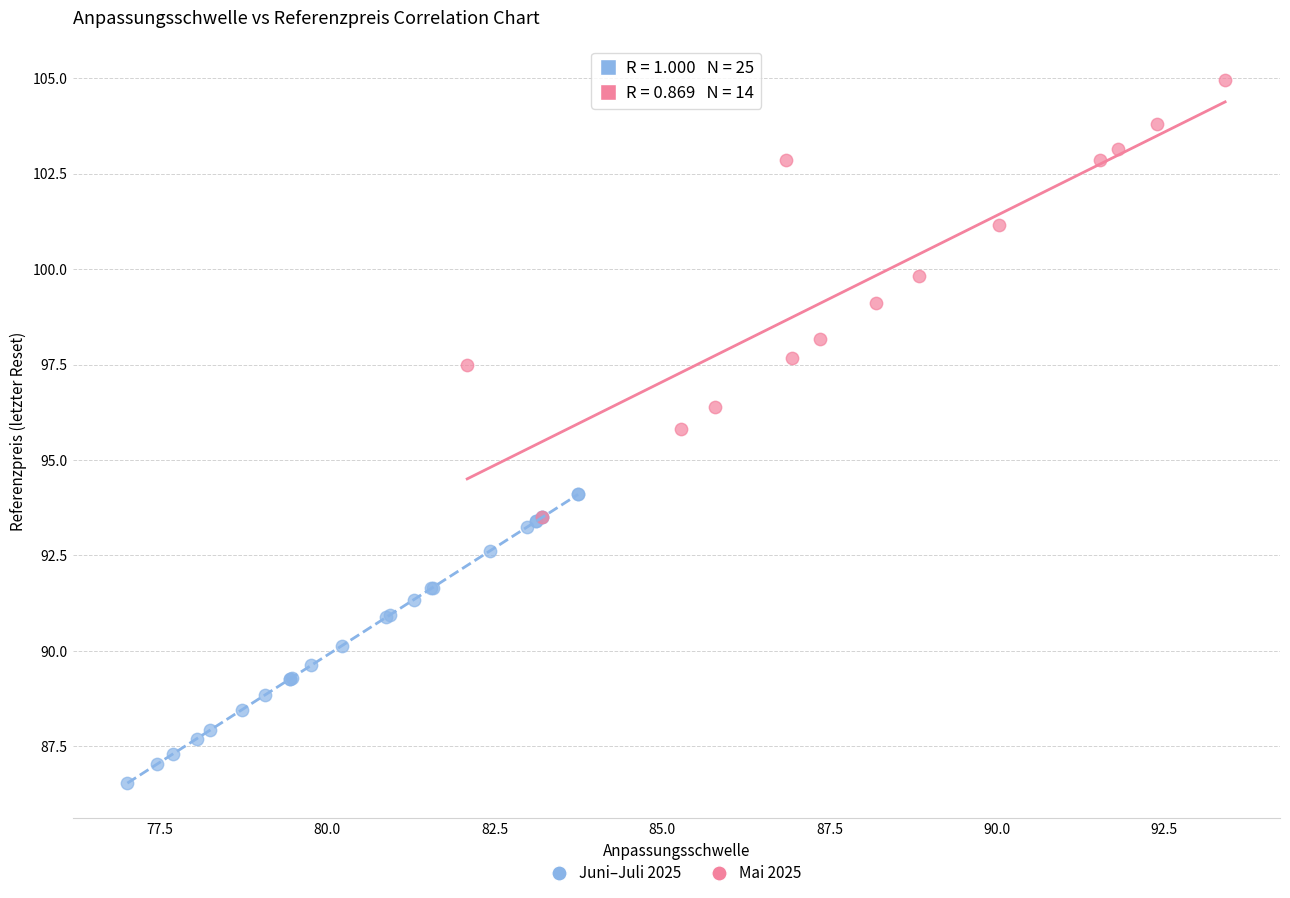

Which series contains the lowest Y value?

Juni–Juli 2025